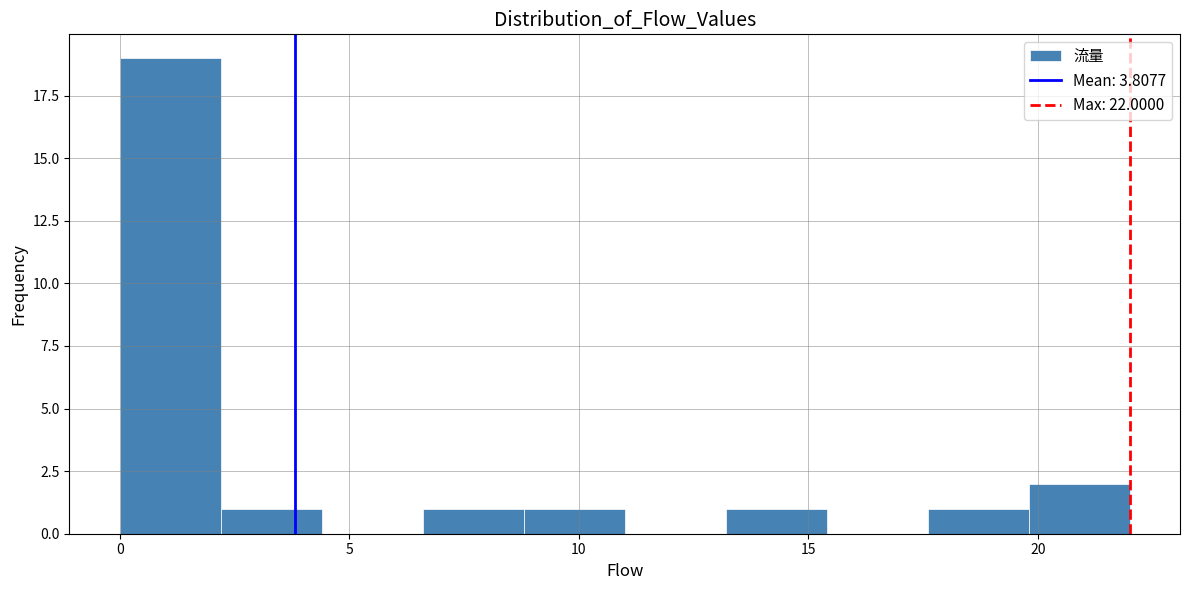

Reading left to right, transcribe this chart: for each bar, give the range it covers on the x-axis and its height. Neither the bar edges nor the heights are printed on the chart, so give them approximately, as read against the axes.

0.0 to 2.2: 19
2.2 to 4.4: 1
4.4 to 6.6: 0
6.6 to 8.8: 1
8.8 to 11.0: 1
11.0 to 13.2: 0
13.2 to 15.4: 1
15.4 to 17.6: 0
17.6 to 19.8: 1
19.8 to 22.0: 2